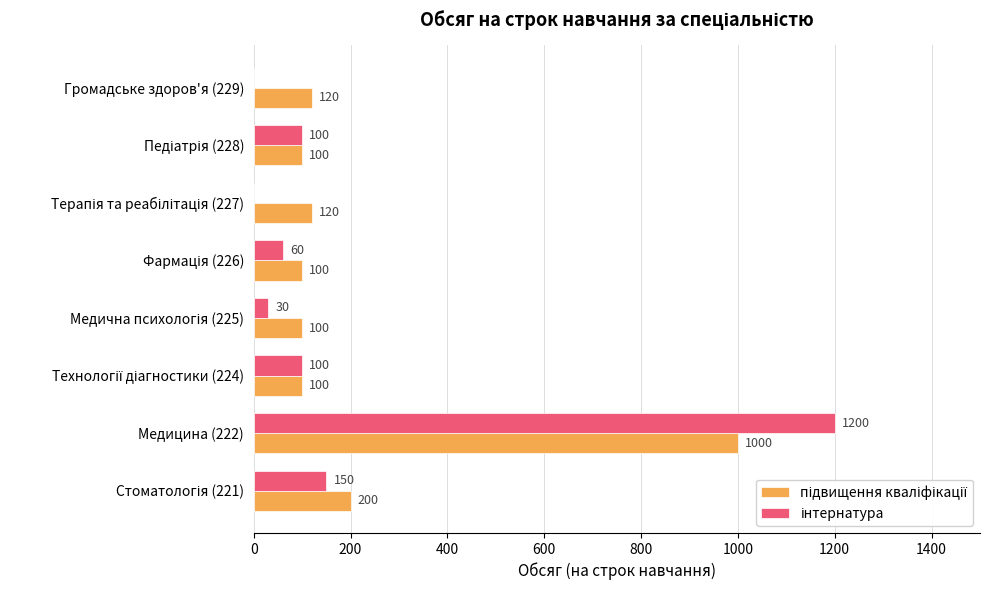

At which category is the sum across all series the highest?

Медицина (222)